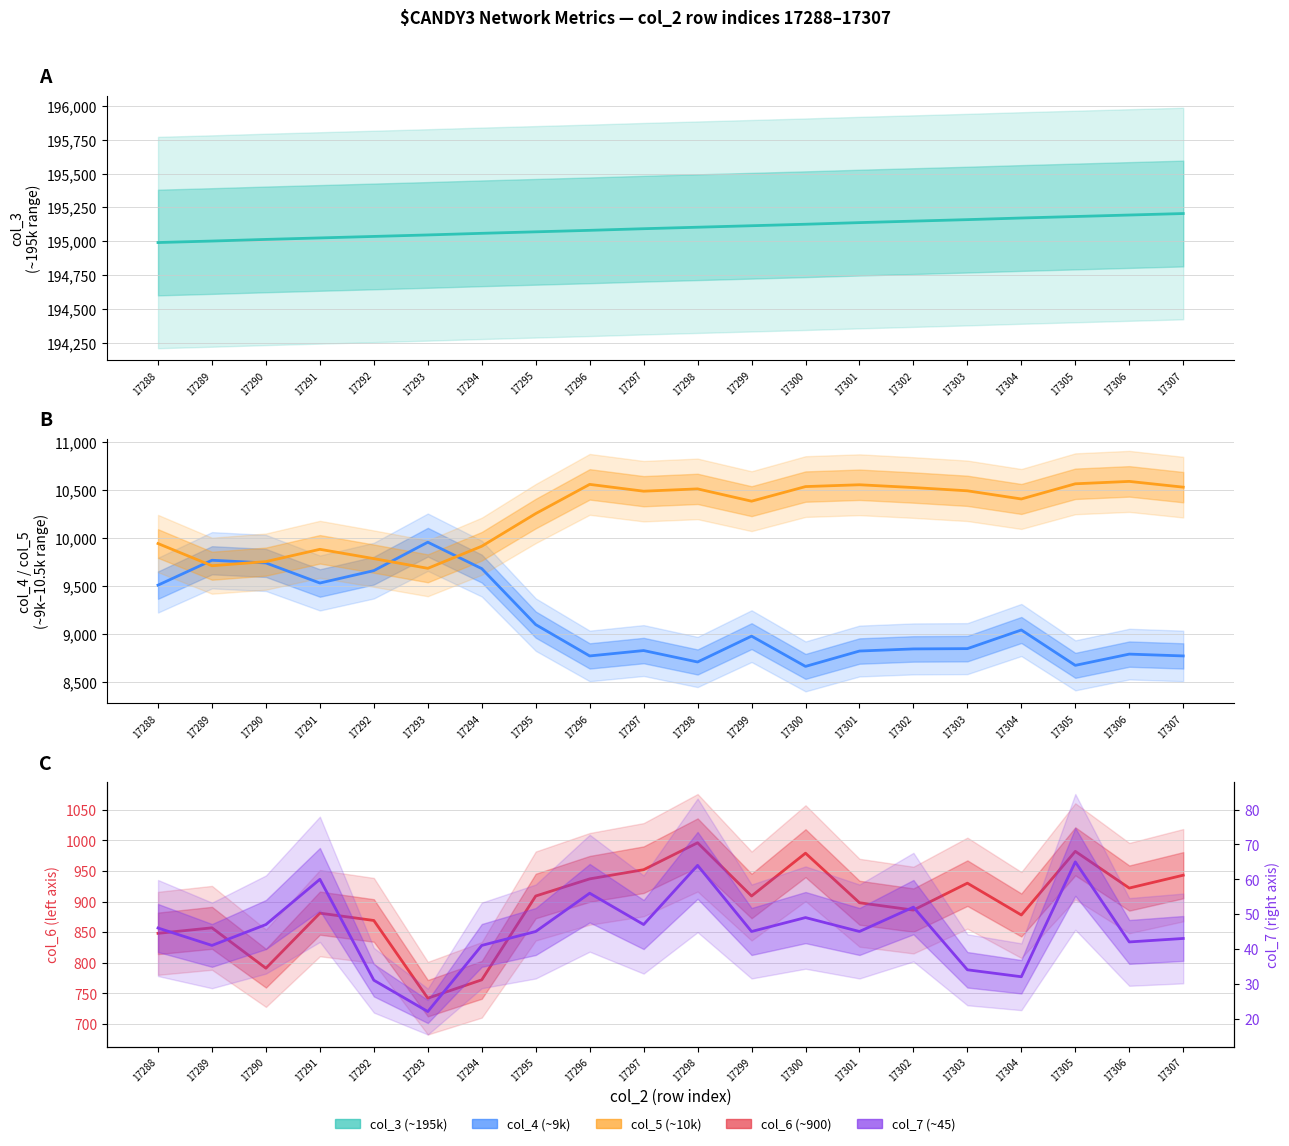

Reading left to right, transcribe all the data shown in this chart.

col_3: 17288=194991	17289=195002	17290=195014	17291=195025	17292=195036	17293=195047	17294=195059	17295=195070	17296=195081	17297=195093	17298=195104	17299=195115	17300=195126	17301=195138	17302=195149	17303=195160	17304=195172	17305=195183	17306=195194	17307=195205
col_4: 17288=9510	17289=9769	17290=9741	17291=9532	17292=9661	17293=9957	17294=9682	17295=9099	17296=8773	17297=8829	17298=8710	17299=8979	17300=8664	17301=8824	17302=8846	17303=8849	17304=9043	17305=8675	17306=8792	17307=8773
col_5: 17288=9943	17289=9712	17290=9755	17291=9883	17292=9786	17293=9685	17294=9915	17295=10255	17296=10559	17297=10488	17298=10512	17299=10384	17300=10536	17301=10555	17302=10526	17303=10492	17304=10407	17305=10565	17306=10590	17307=10530
col_6: 17288=848	17289=857	17290=791	17291=881	17292=869	17293=742	17294=772	17295=909	17296=937	17297=952	17298=996	17299=909	17300=979	17301=898	17302=886	17303=930	17304=878	17305=982	17306=922	17307=943
col_7: 17288=46	17289=41	17290=47	17291=60	17292=31	17293=22	17294=41	17295=45	17296=56	17297=47	17298=64	17299=45	17300=49	17301=45	17302=52	17303=34	17304=32	17305=65	17306=42	17307=43